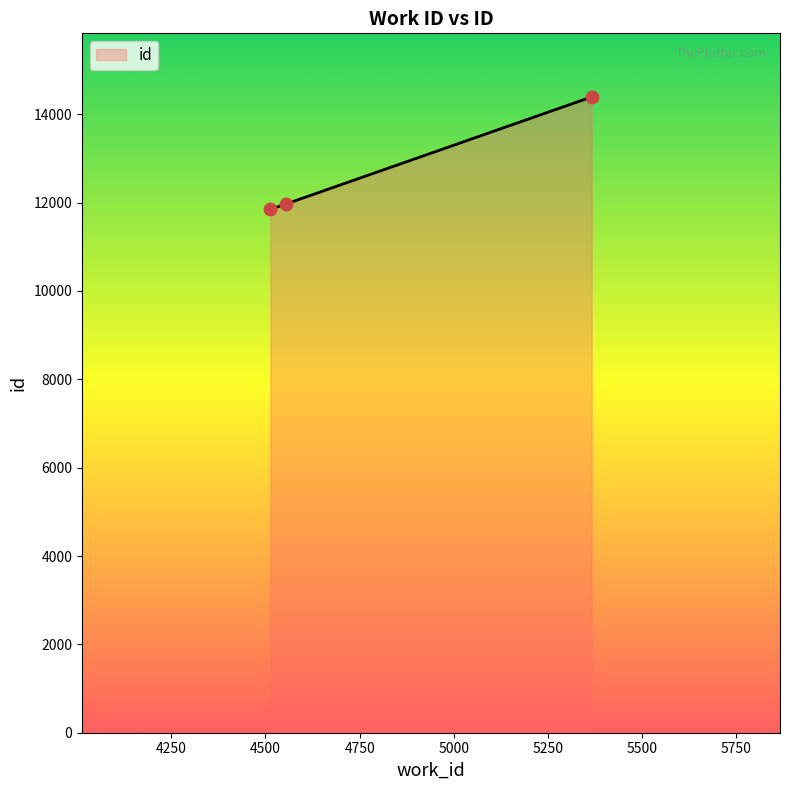

What is the sum of all values?

38213